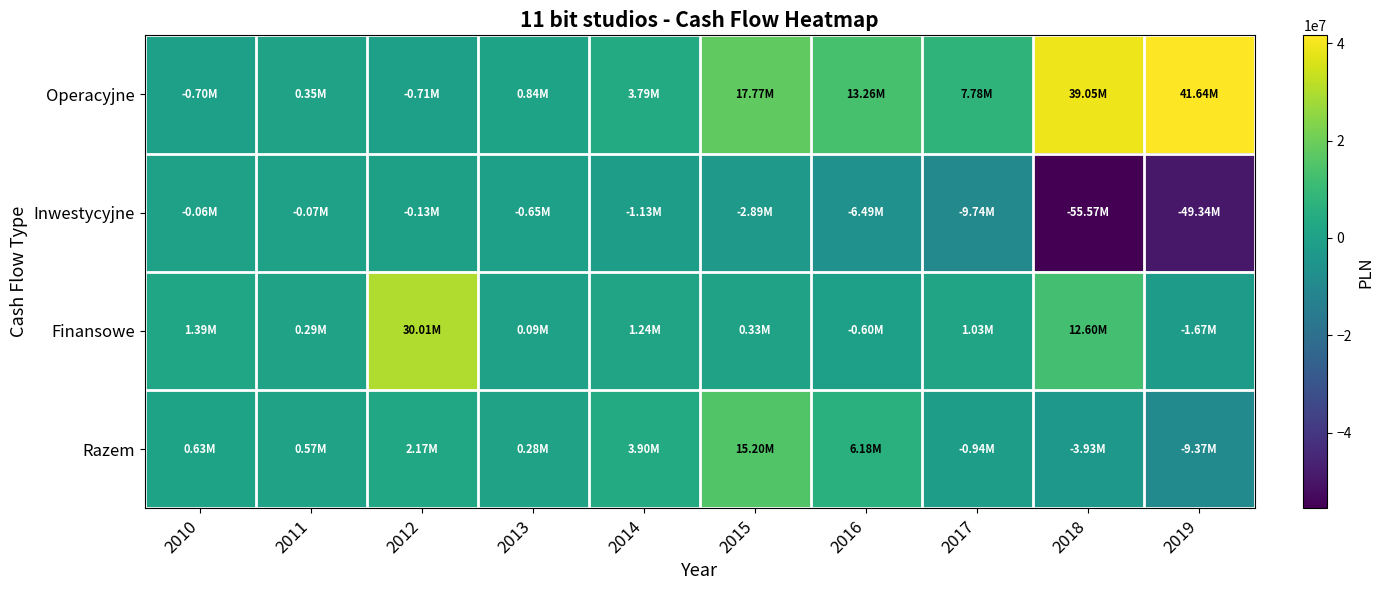

Reading left to right, what are all the values shown in this chart?

Operacyjne: 2010=-704745.1	2011=351481.0	2012=-712744.5	2013=837582.4	2014=3790851.4	2015=17765584.0	2016=13264649.0	2017=7778092.0	2018=39046228.0	2019=41643258.0
Inwestycyjne: 2010=-62871.2	2011=-72628.3	2012=-129010.0	2013=-648107.1	2014=-1131485.4	2015=-2890659.0	2016=-6485374.0	2017=-9744638.0	2018=-55571879.0	2019=-49342348.0
Finansowe: 2010=1390400.1	2011=288763.2	2012=30008253.5	2013=85593.0	2014=1243659.0	2015=328095.0	2016=-595891.0	2017=1028907.0	2018=12600000.0	2019=-1669073.0
Razem: 2010=631783.8	2011=567615.9	2012=2166498.9	2013=275068.3	2014=3903025.0	2015=15203020.0	2016=6183384.0	2017=-937638.0	2018=-3925651.0	2019=-9368162.0